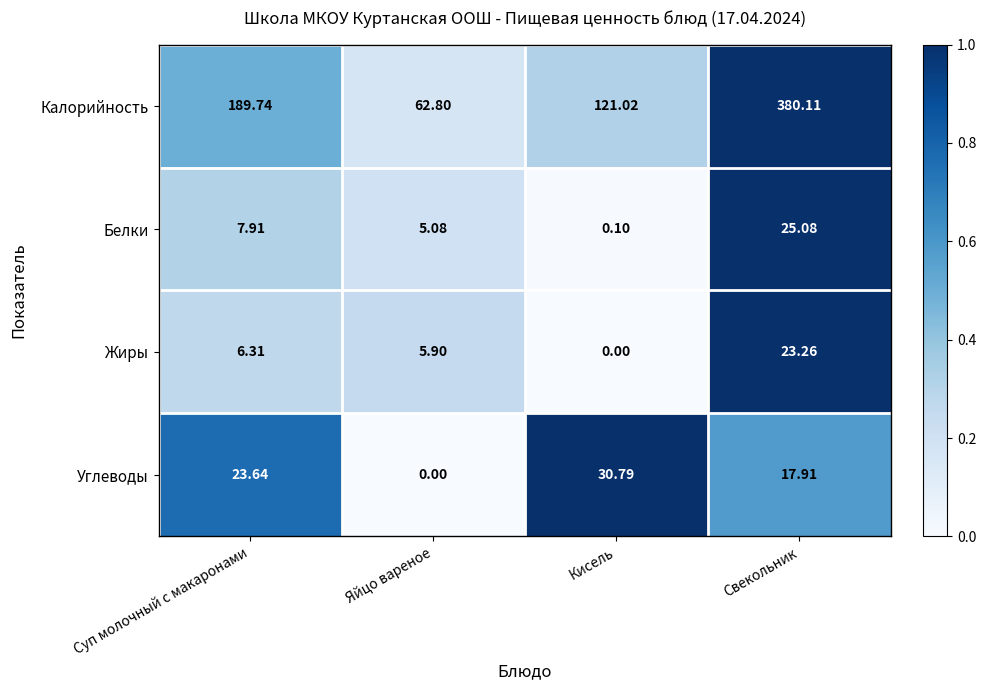

Between Яйцо вареное and Свекольник, which series saw the biggest shift?

Калорийность